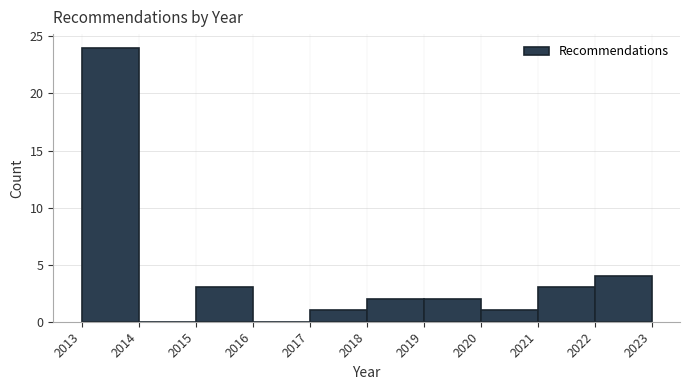

Over which range of the x-axis is the bar tallest?

2013 to 2014